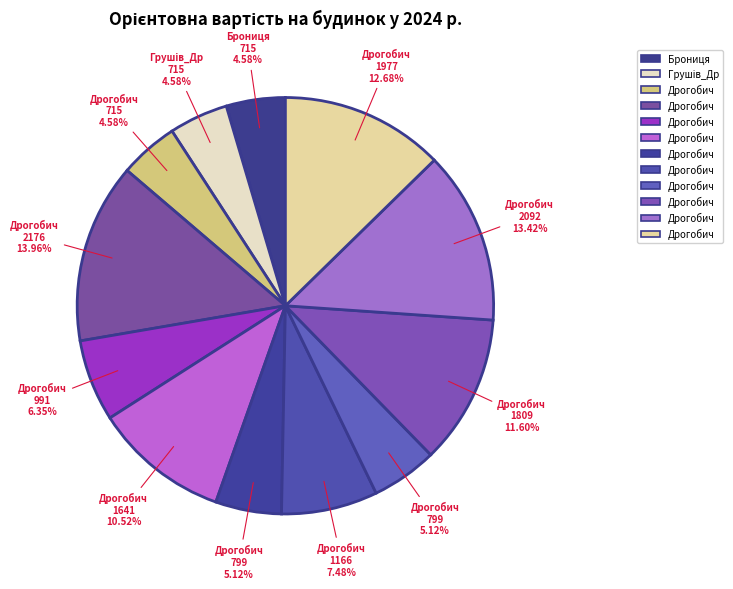

Count the number of slices in the pie.

12